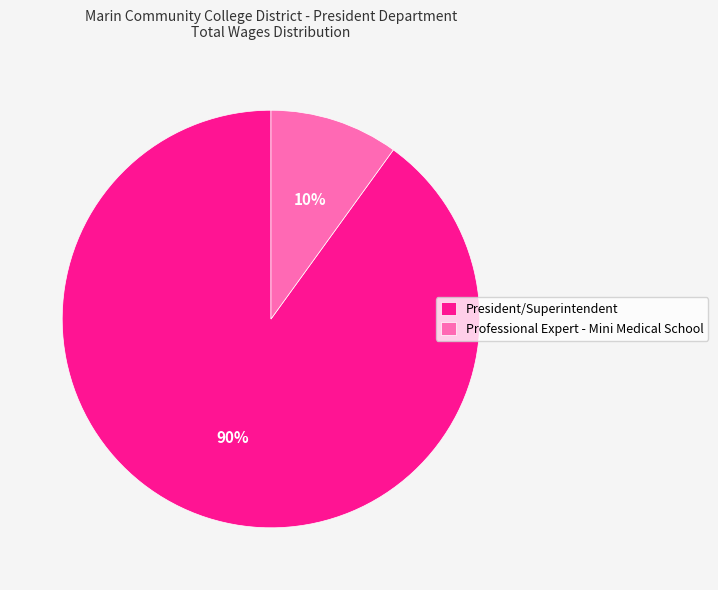

The Professional Expert - Mini Medical School slice represents 10% of the pie. True or false?

True